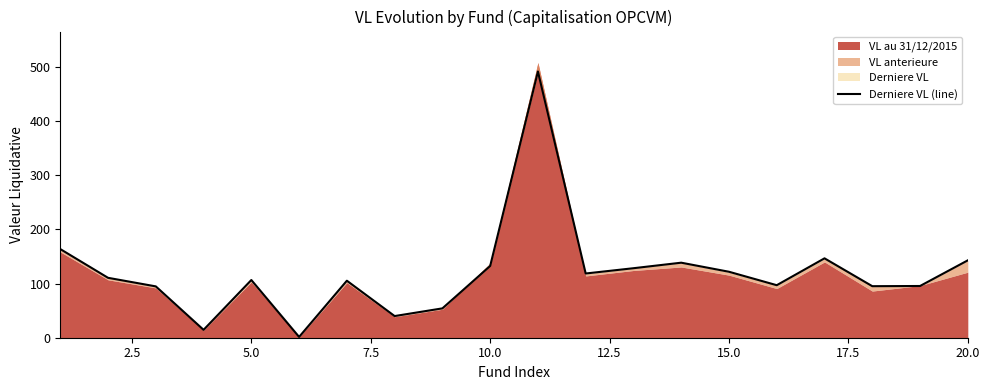

Does the chart have visible grid lines?

No